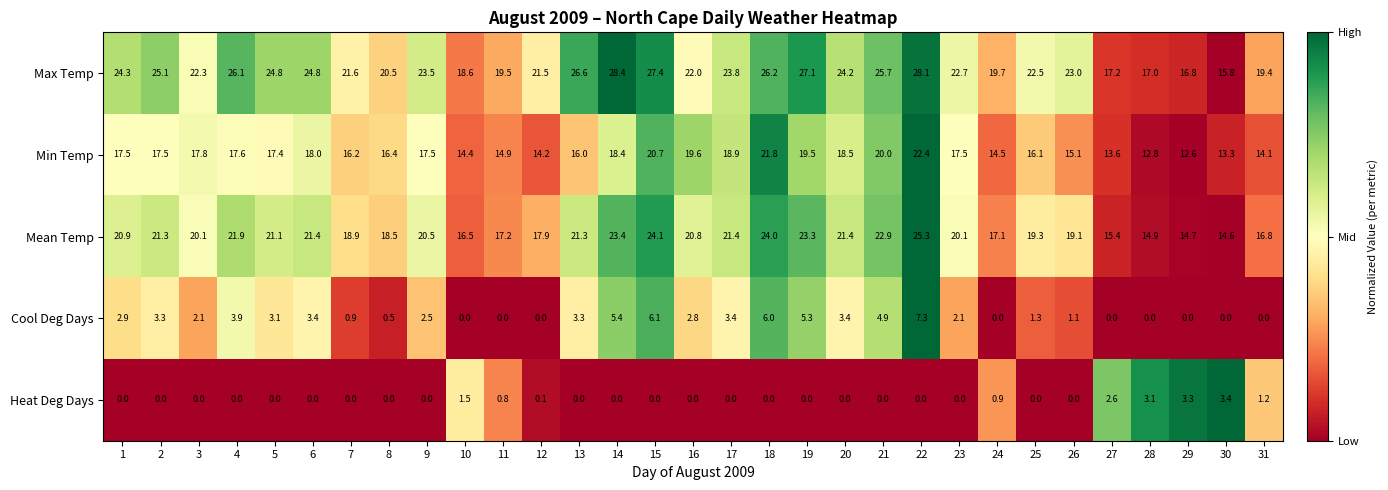

How many distinct data groups are displayed?

5